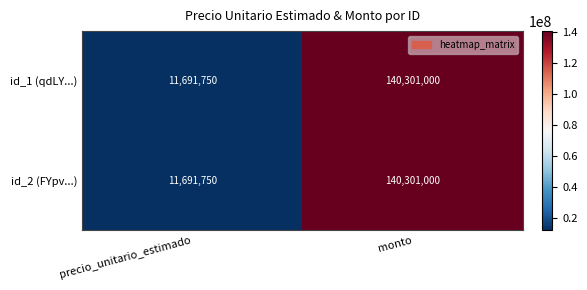

List the labels in order of id_1 (qdLY...) value, largest first.

monto, precio_unitario_estimado